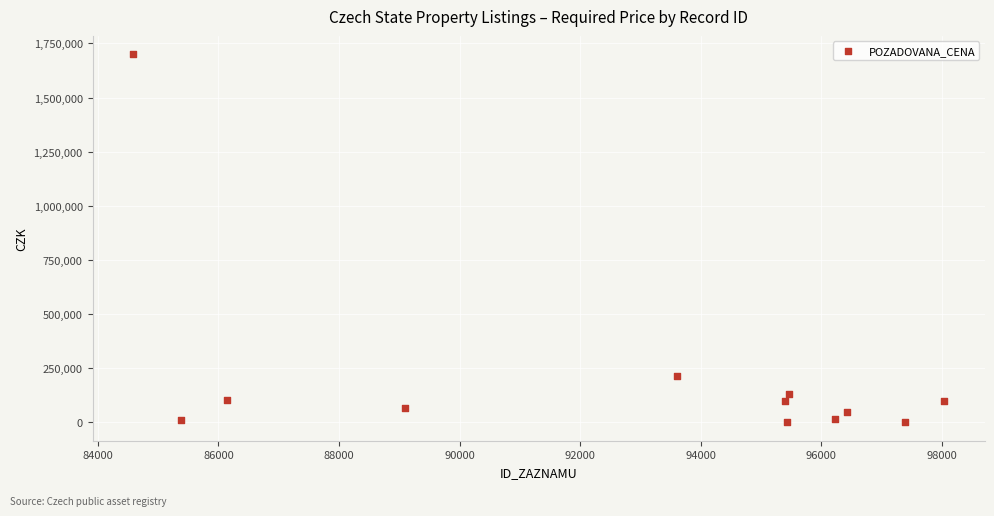

What is the average X value?

92766